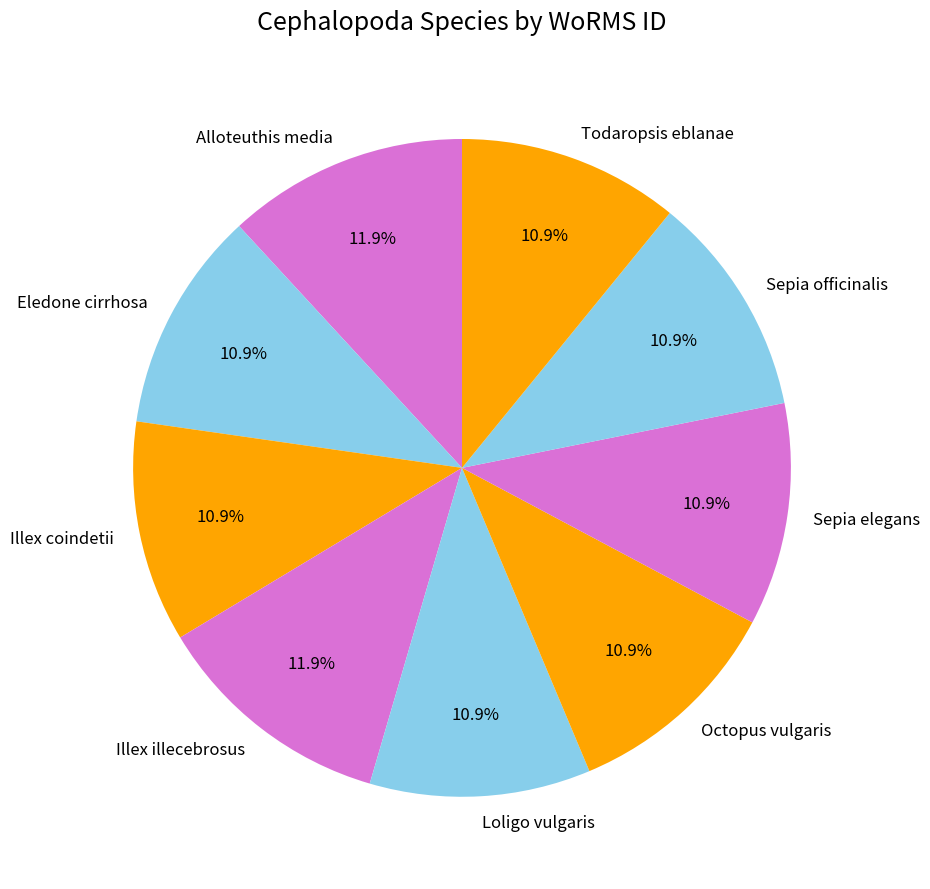

Is it true that Todaropsis eblanae is 22% of the pie?

False